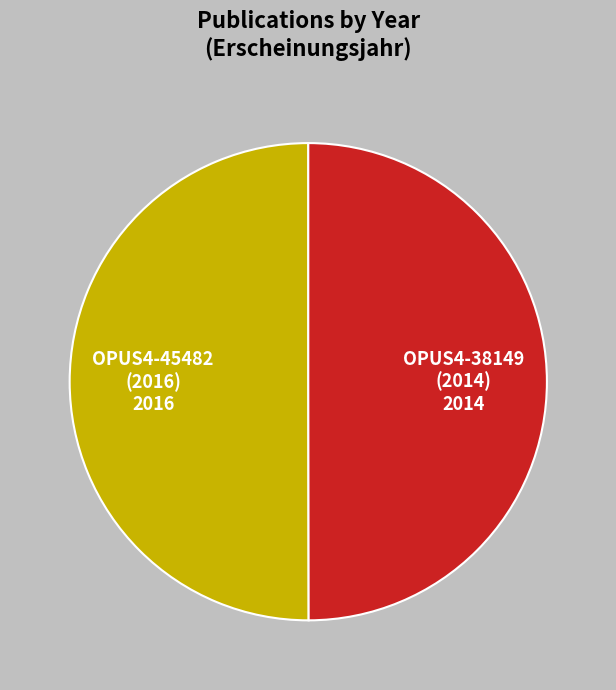

Combined, do OPUS4-45482 (2016) and OPUS4-38149 (2014) account for over 50%?

Yes